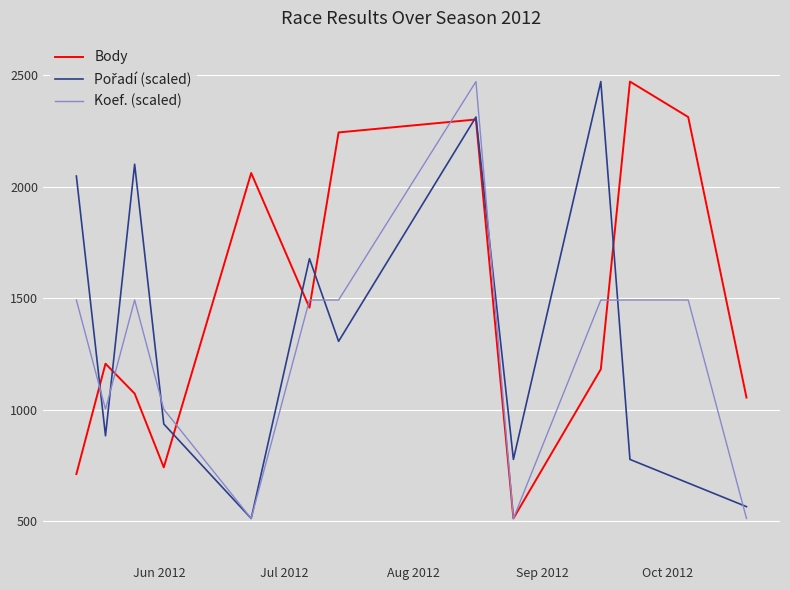

Which series has the largest total across all categories?

Body